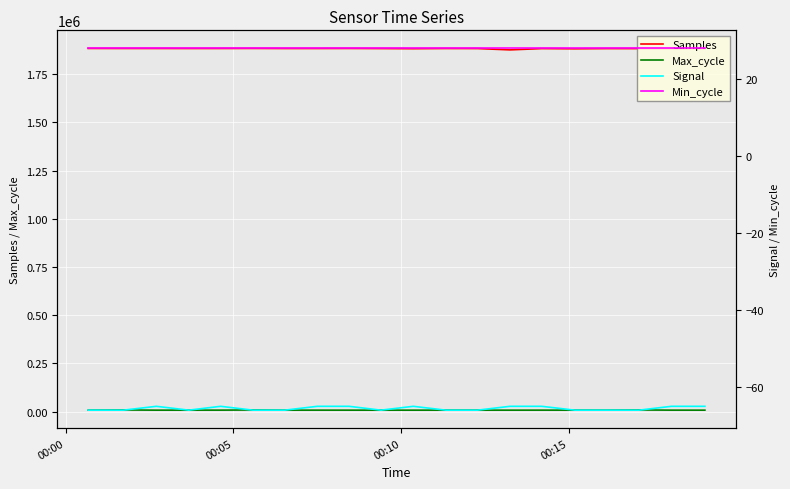

True or false: Max_cycle and Samples cross at least once.

False